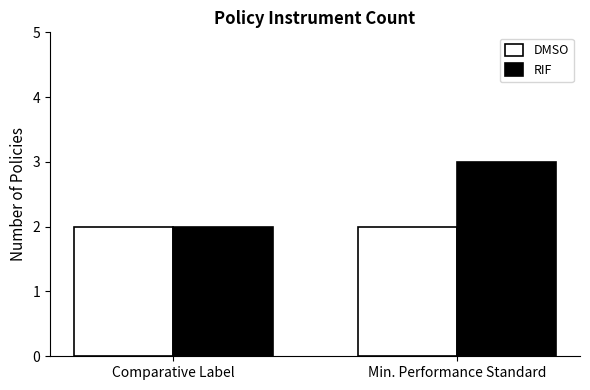

What is the lowest value of the DMSO series?

2